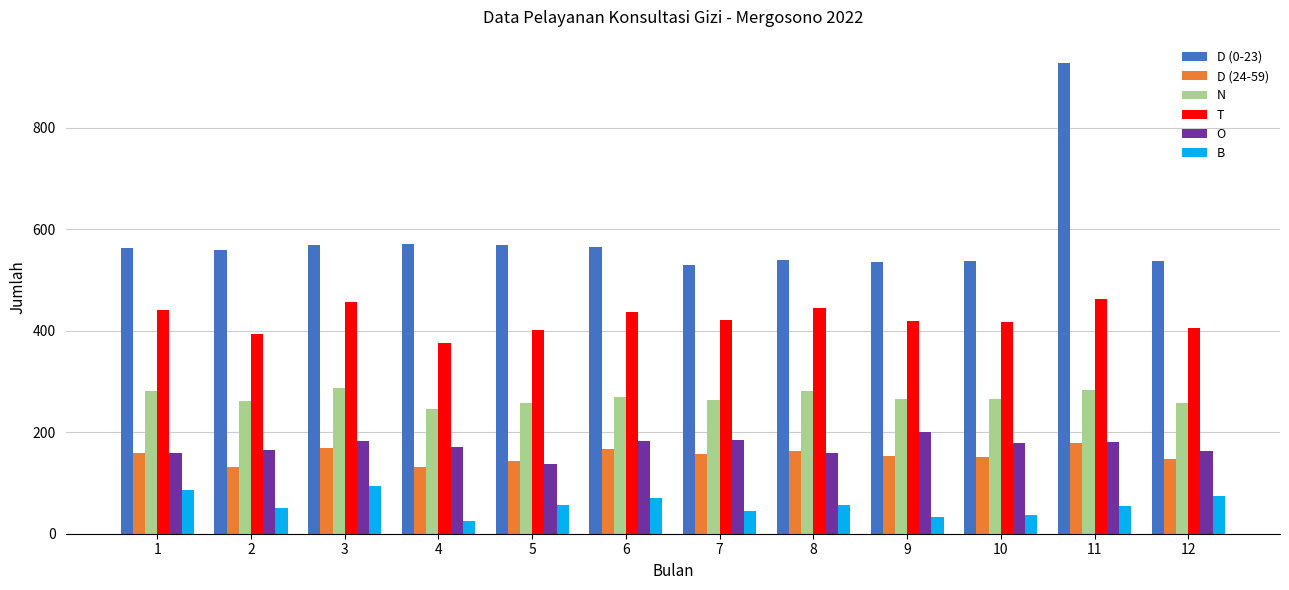

What is the spread (max minus min) of values at 12?

463